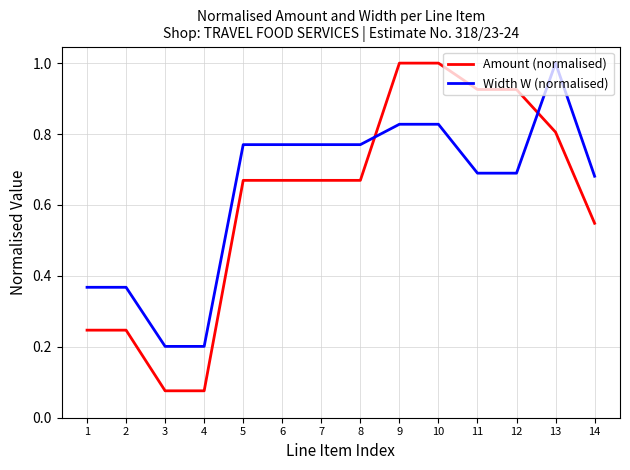

Where do Width W (normalised) and Amount (normalised) first cross each other?

8 and 9